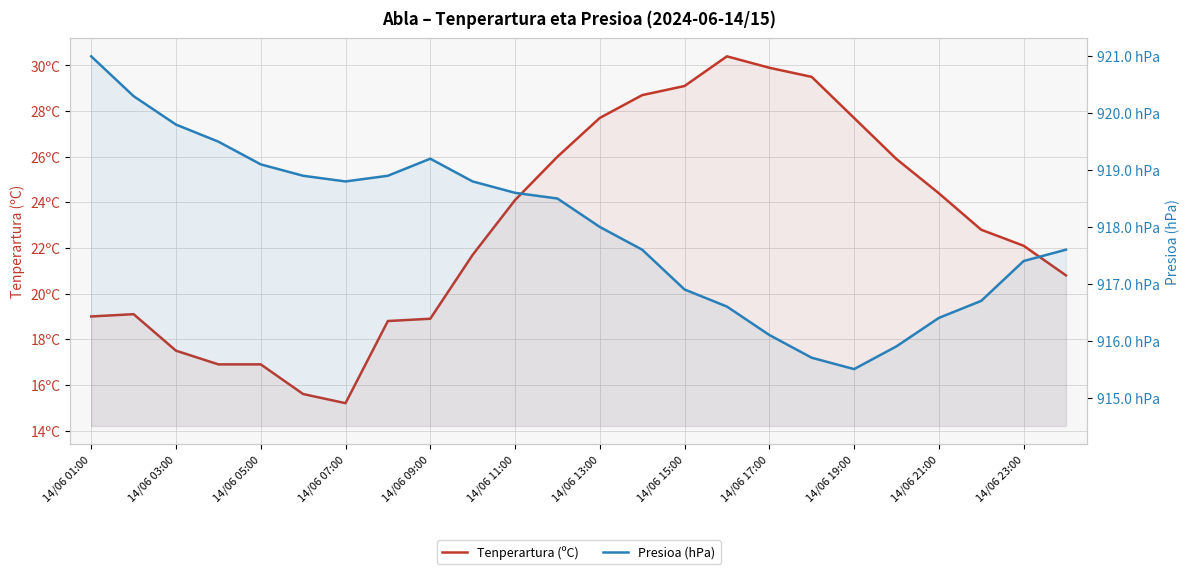

What is the average value of the Tenperartura (ºC) series?

22.9